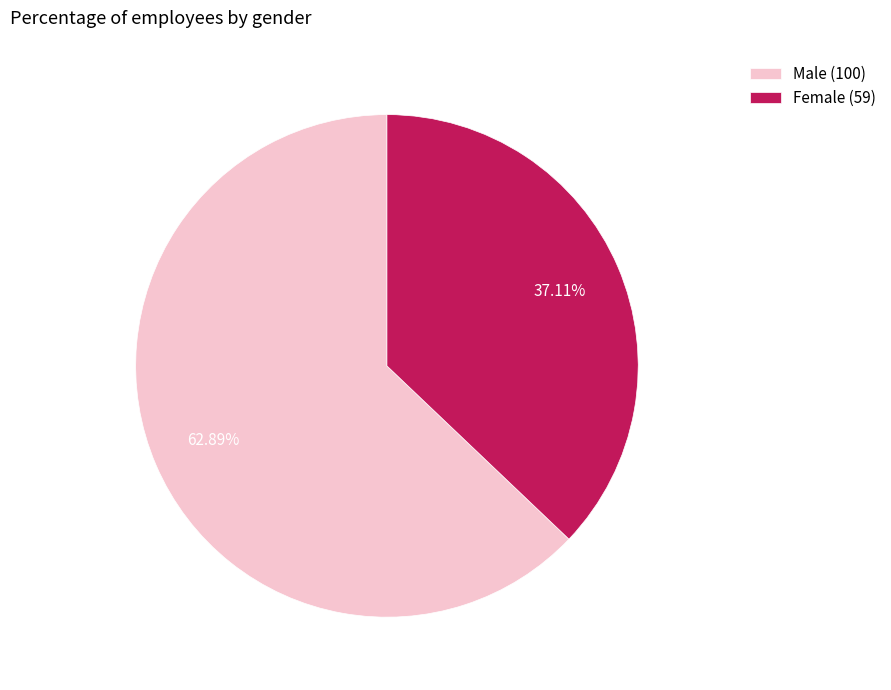

Which has a higher value, Male (100) or Female (59)?

Male (100)